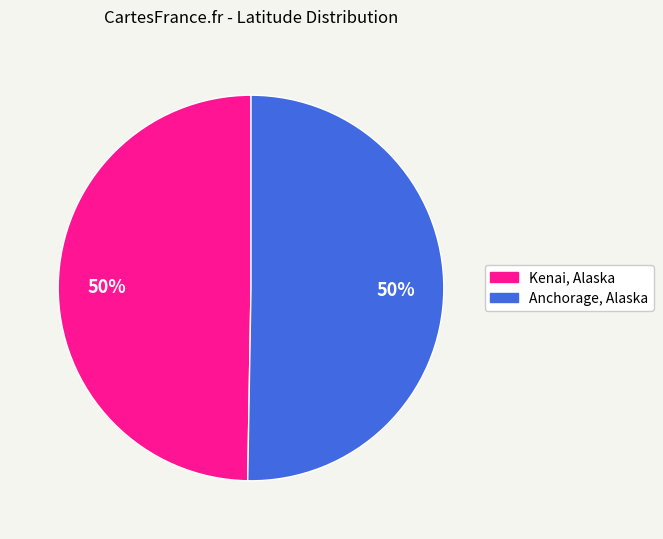

What is the ratio of the value at Anchorage, Alaska to the value at Kenai, Alaska?

1.0